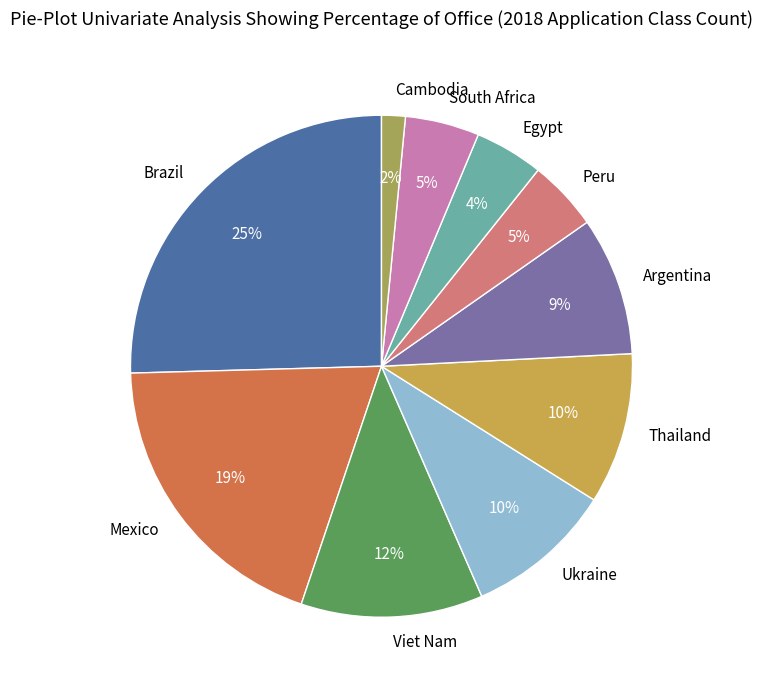

How many slices are in this pie chart?

10